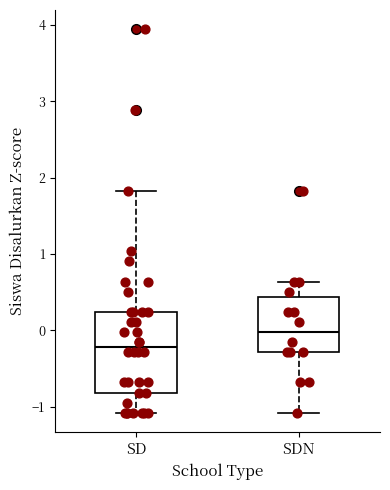

Comparing the boxes themselves (not the whiskers), which one is the tallest?

SD